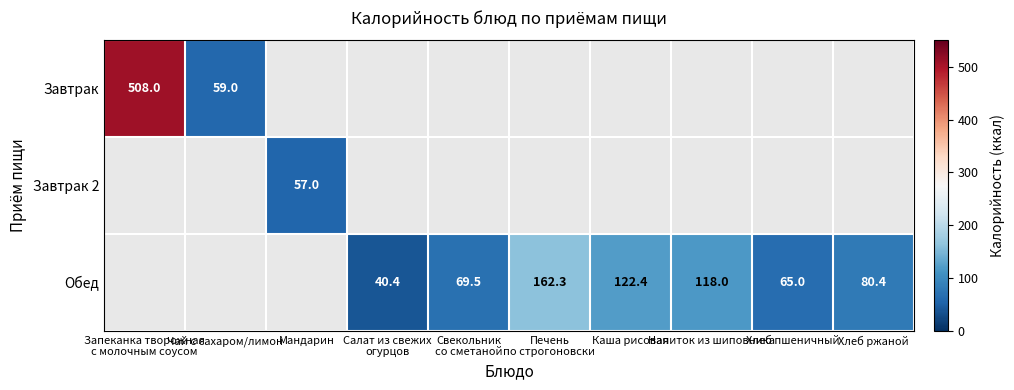

What is the highest value of the Обед series?

162.3